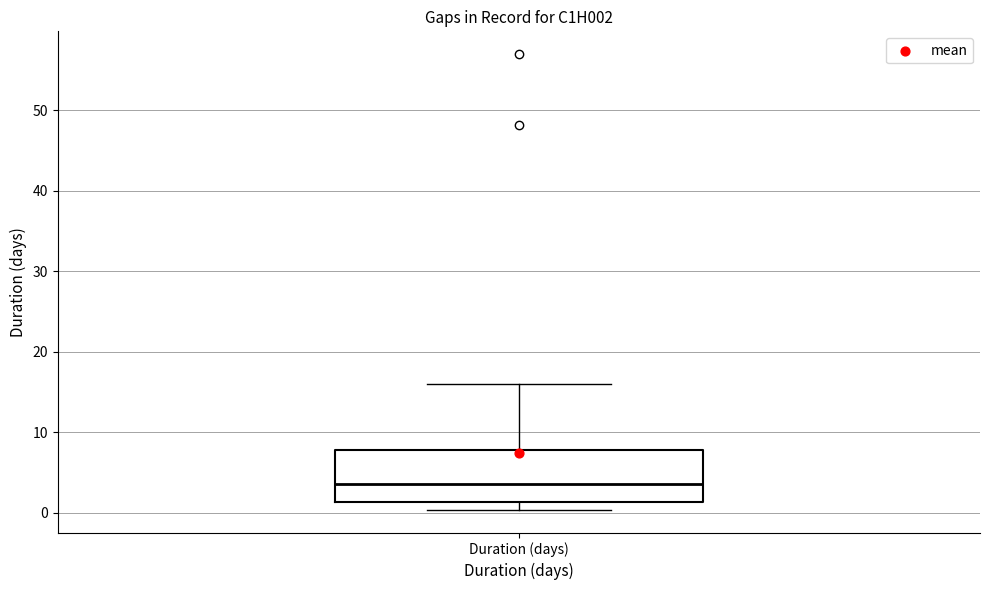

Where is the lower edge of the box for Duration (days) on the y-axis? The values are not printed on the chart, so give them approximately, as read against the axis.

1